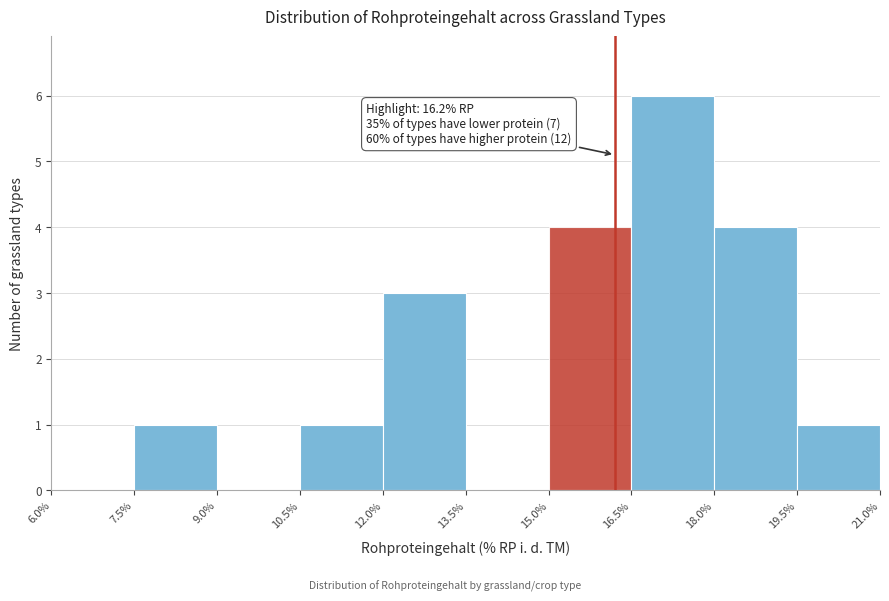

Which range on the x-axis has the tallest bar?

16.5% to 18.0%